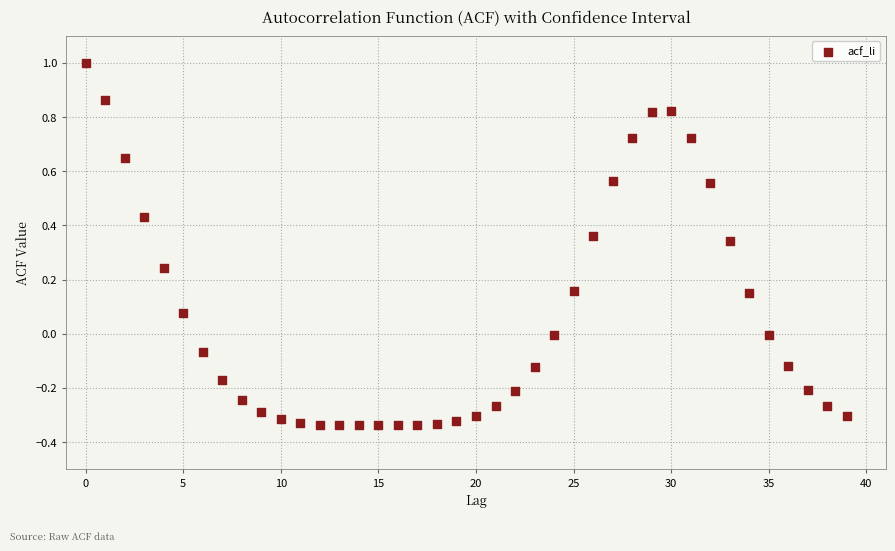

What is the range of Y values (max minus min)?

1.3